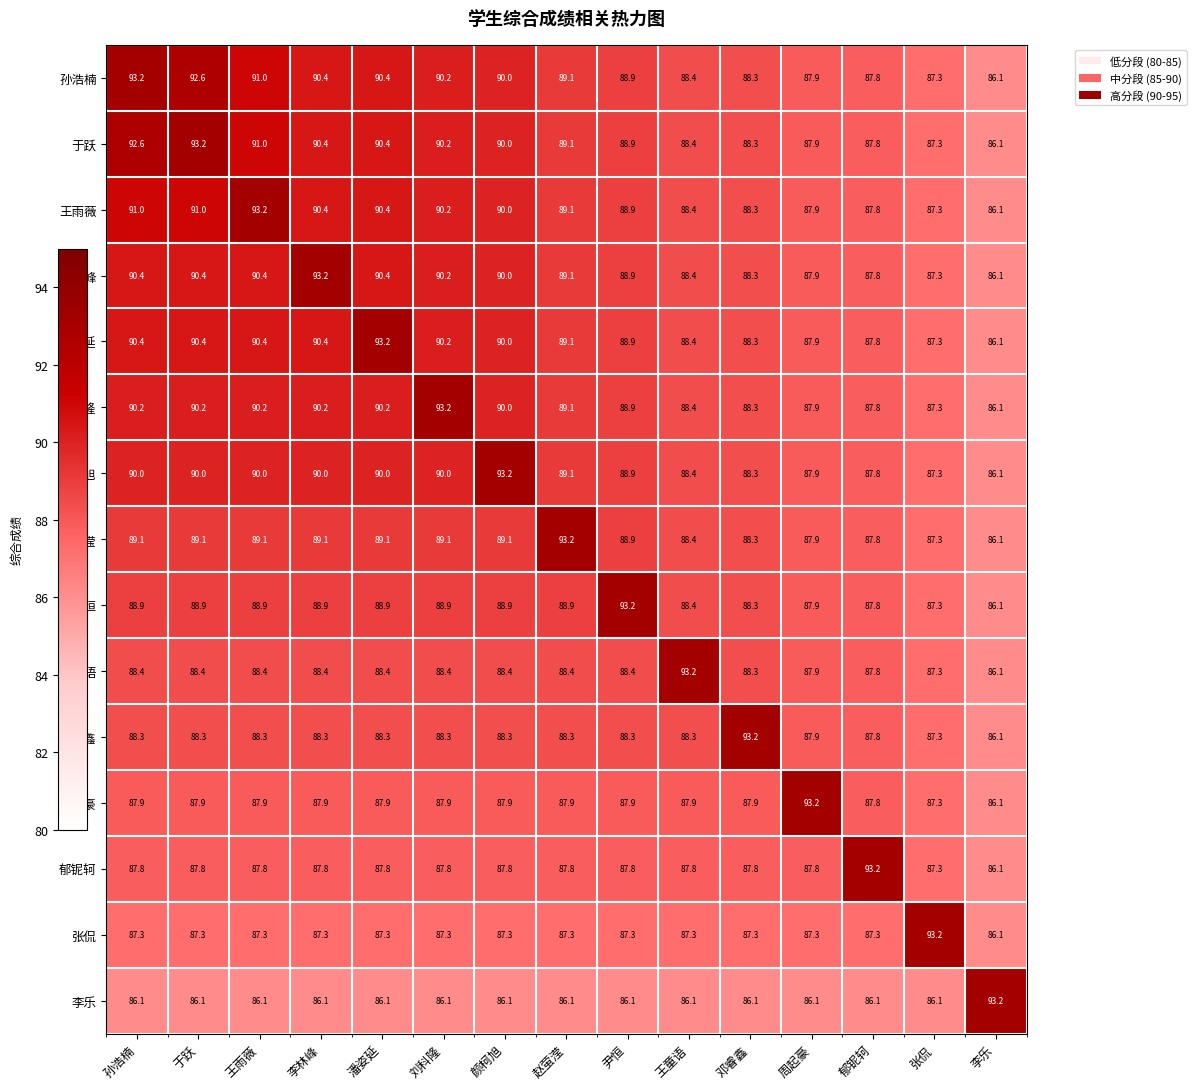

Read the 周起豪 value at 潘姿延.

87.9